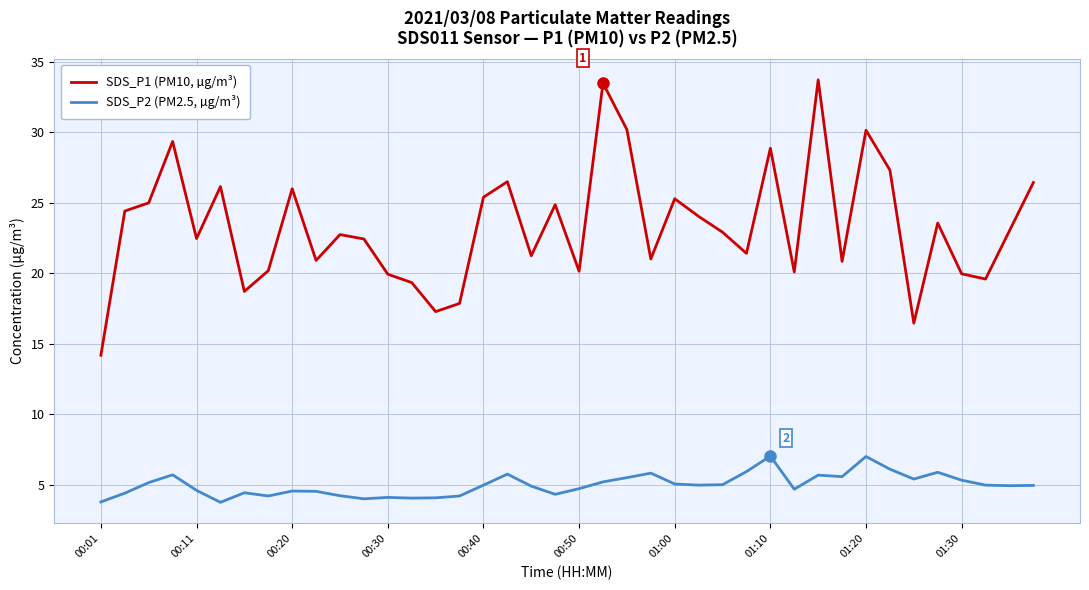

What are all the series names shown in the legend?

SDS_P1 (PM10, µg/m³), SDS_P2 (PM2.5, µg/m³)